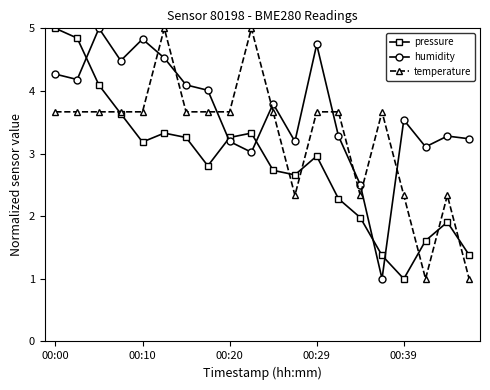

Which series has the largest total across all categories?

humidity